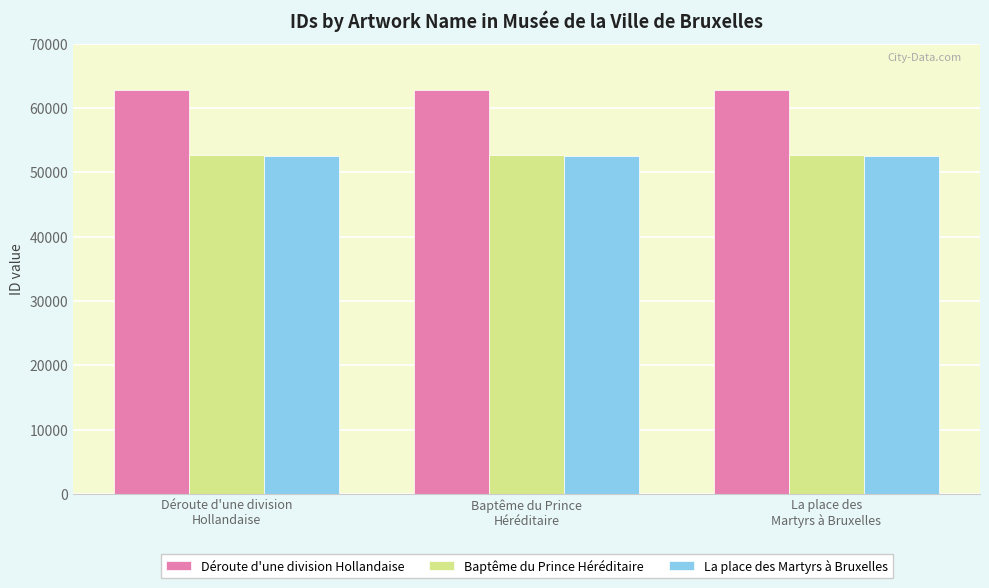

Reading left to right, list all the values displayed in this chart.

Déroute d'une division Hollandaise: Déroute d'une division
Hollandaise=62785	Baptême du Prince
Héréditaire=62785	La place des
Martyrs à Bruxelles=62785
Baptême du Prince Héréditaire: Déroute d'une division
Hollandaise=52657	Baptême du Prince
Héréditaire=52657	La place des
Martyrs à Bruxelles=52657
La place des Martyrs à Bruxelles: Déroute d'une division
Hollandaise=52560	Baptême du Prince
Héréditaire=52560	La place des
Martyrs à Bruxelles=52560